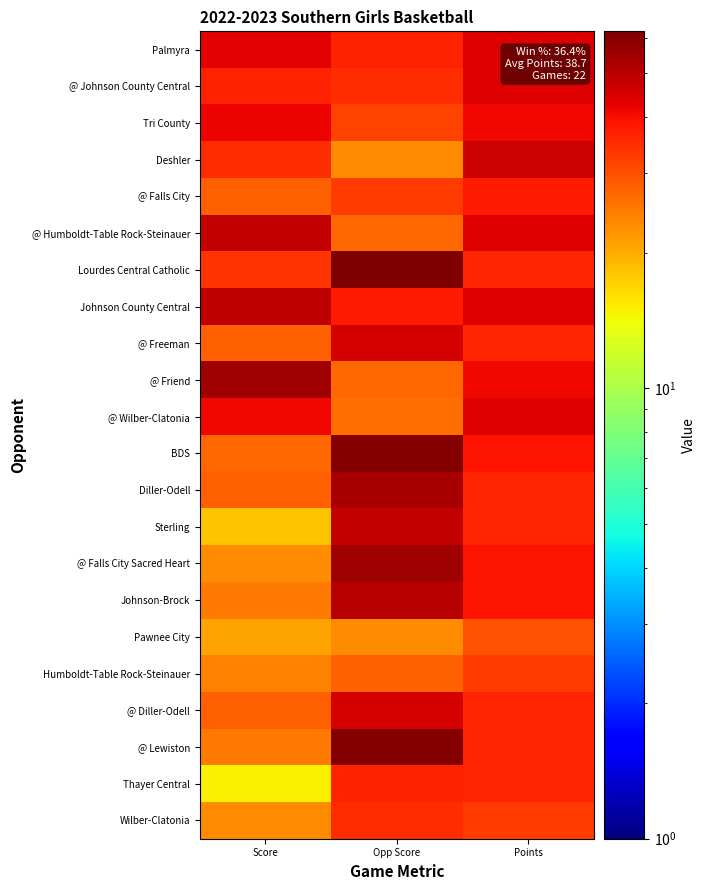

What is the total value across all series at Points?

852